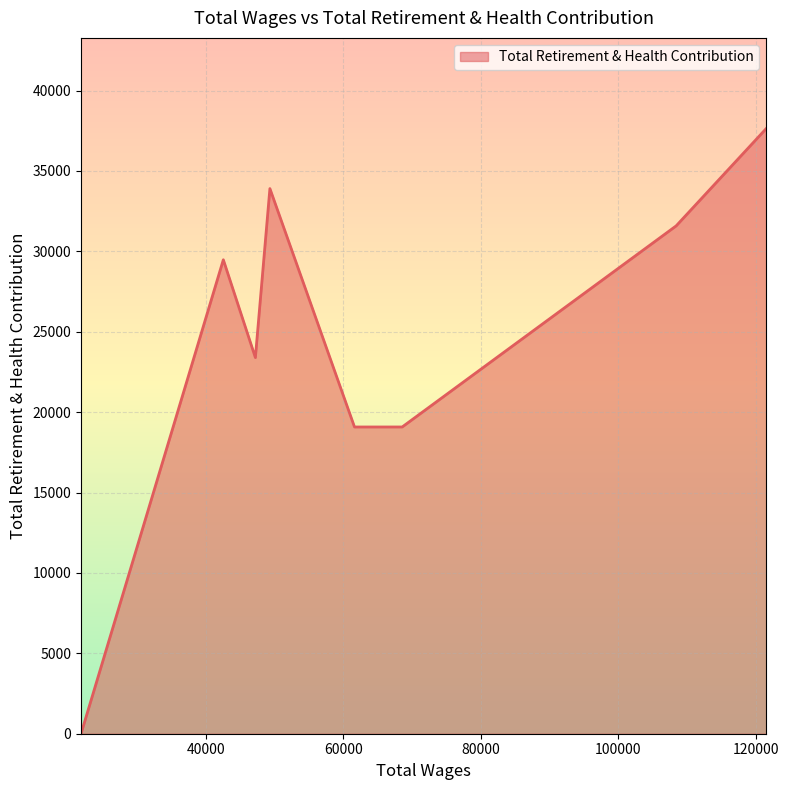

How many positive values are there?

7